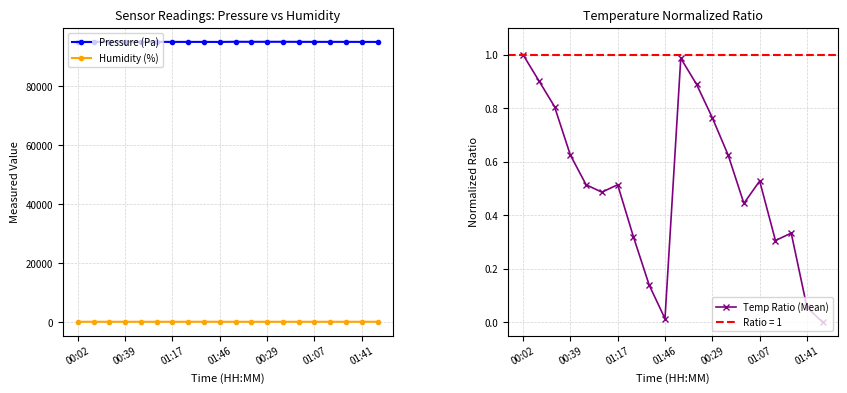

Rank the series at 16 from lowest to highest value.

Temp Ratio (Mean), Humidity (%), Pressure (Pa)